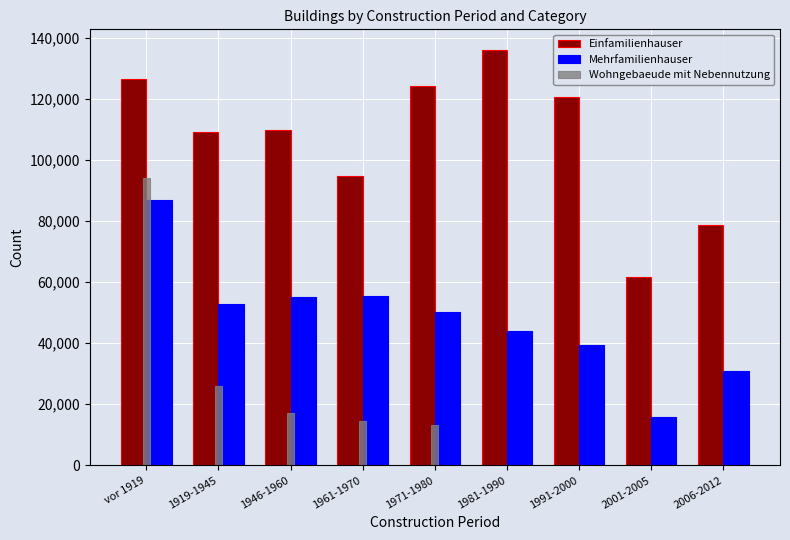

The value of Einfamilienhauser at 1991-2000 is 120794. True or false?

True